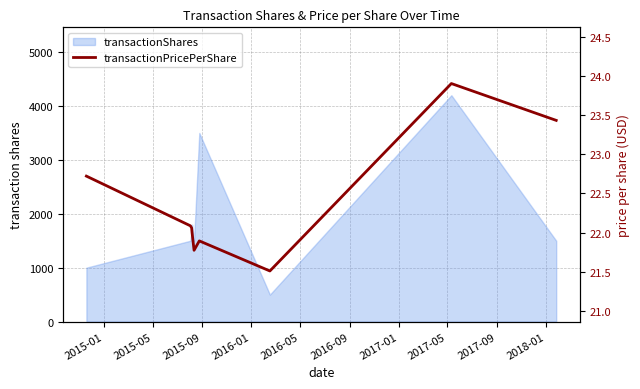

At which label is the value closest to 22?

2016-01